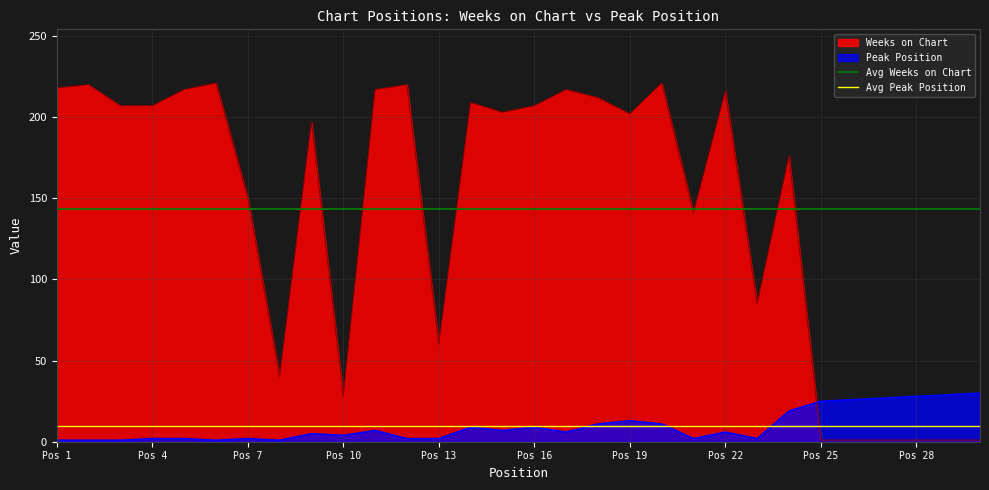

After their last crossing, which series has the higher values: Peak Position or Weeks on Chart?

Peak Position